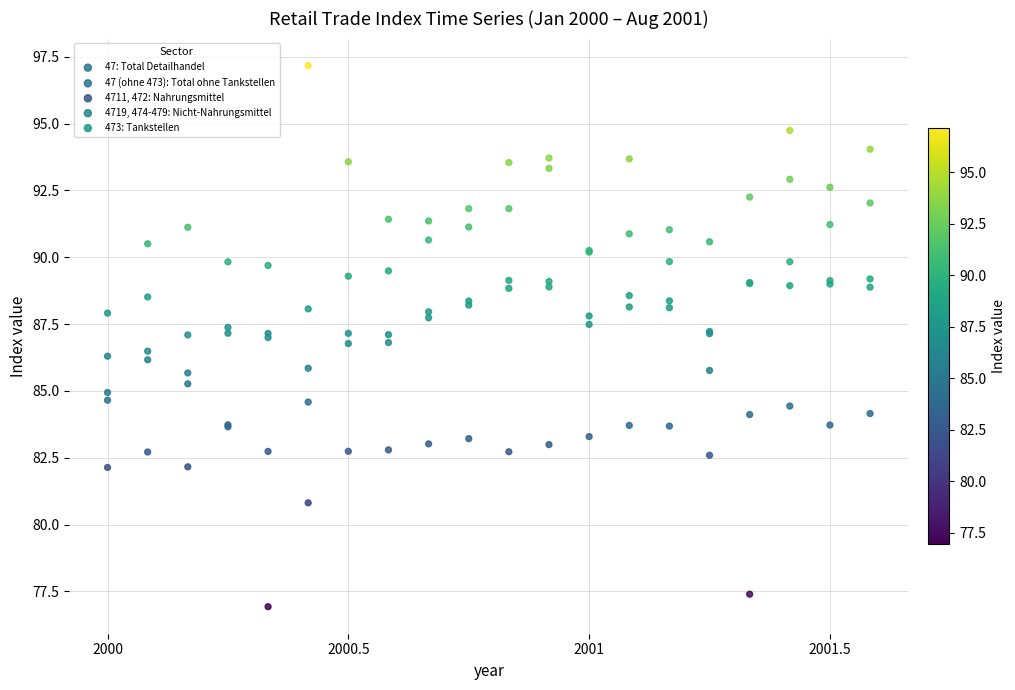

What are all the series names shown in the legend?

47: Total Detailhandel, 47 (ohne 473): Total ohne Tankstellen, 4711, 472: Nahrungsmittel, 4719, 474-479: Nicht-Nahrungsmittel, 473: Tankstellen